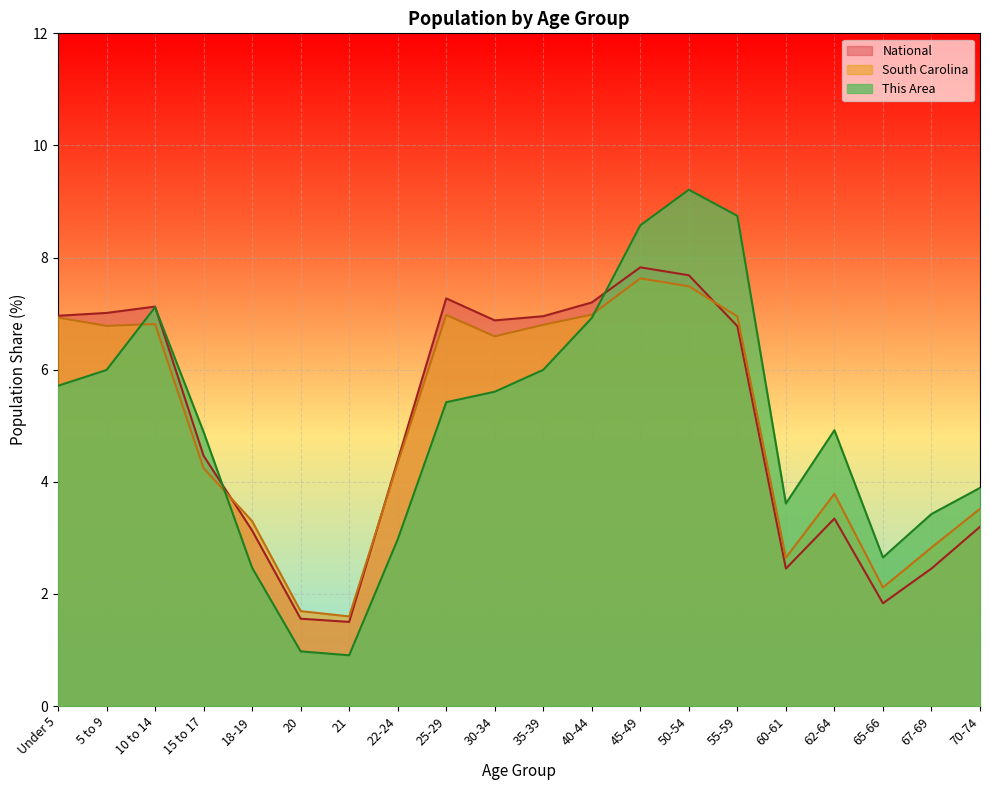

What is the sum of the This Area values at 55-59 and 70-74?

12.6